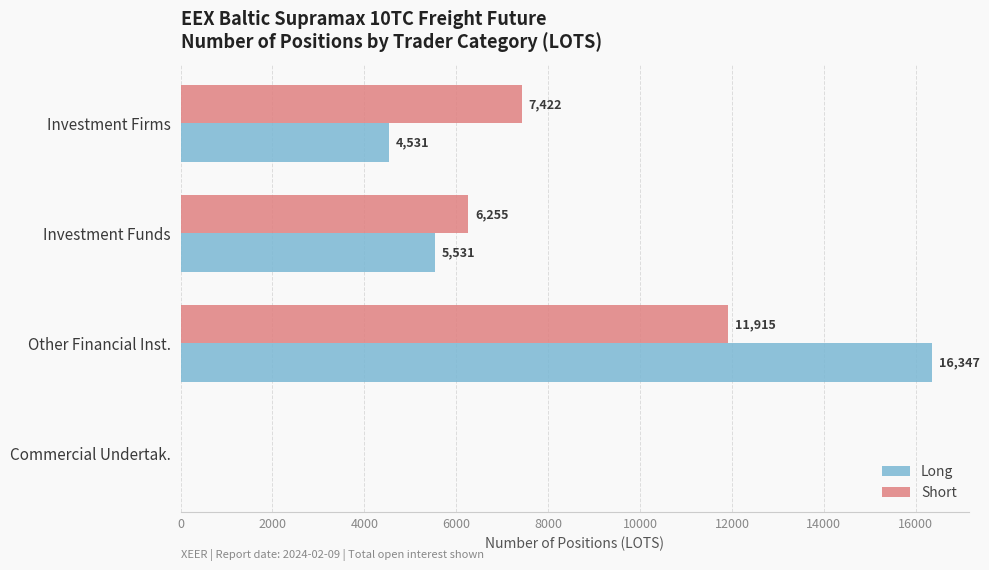

Which series changed the most between Investment Funds and Commercial Undertak.?

Short